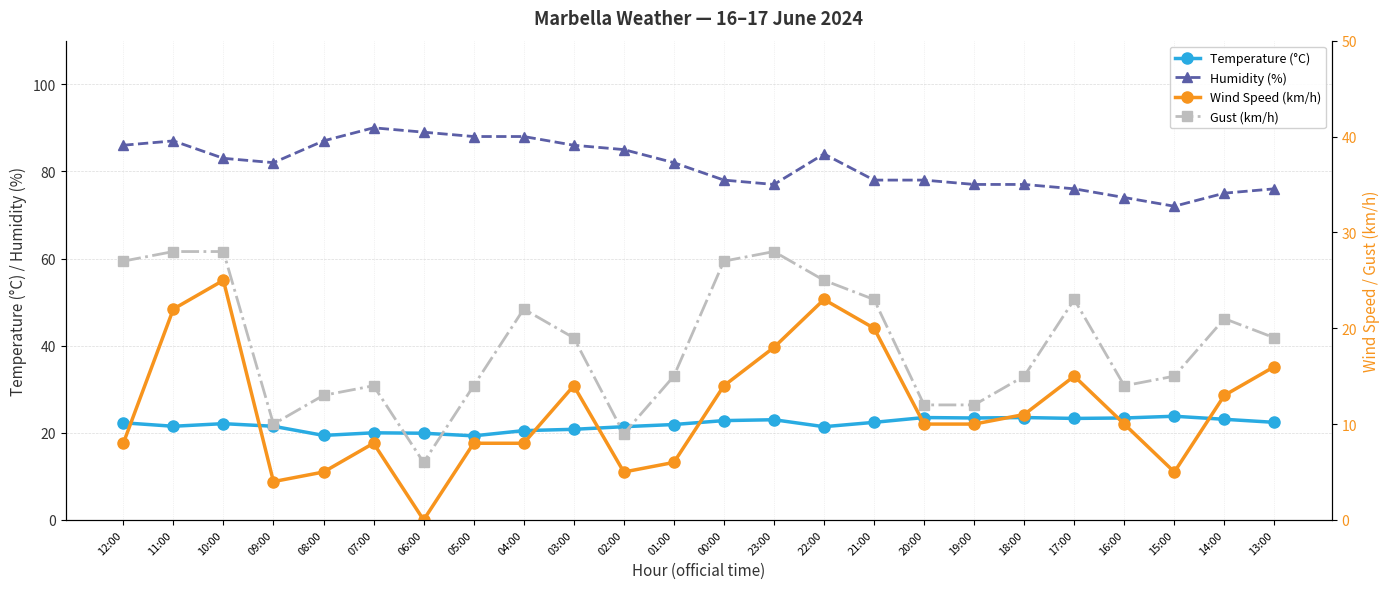

Which series changed the most between 10:00 and 23:00?

Wind Speed (km/h)